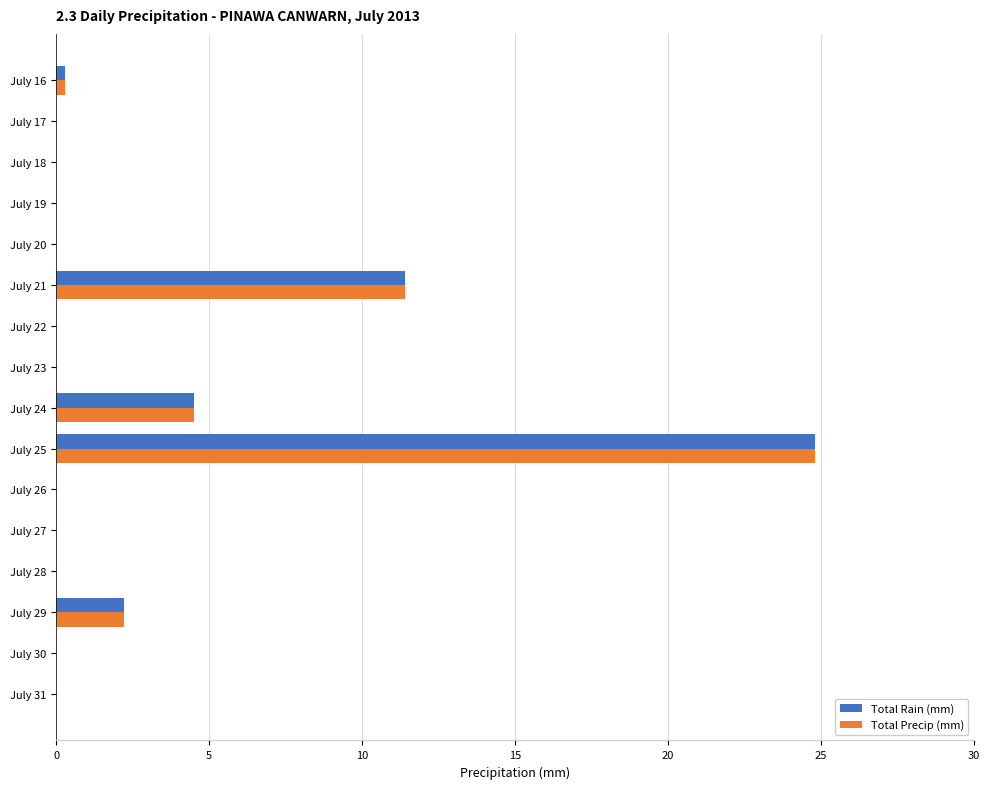

The value of Total Rain (mm) at July 28 is 0.0. True or false?

True